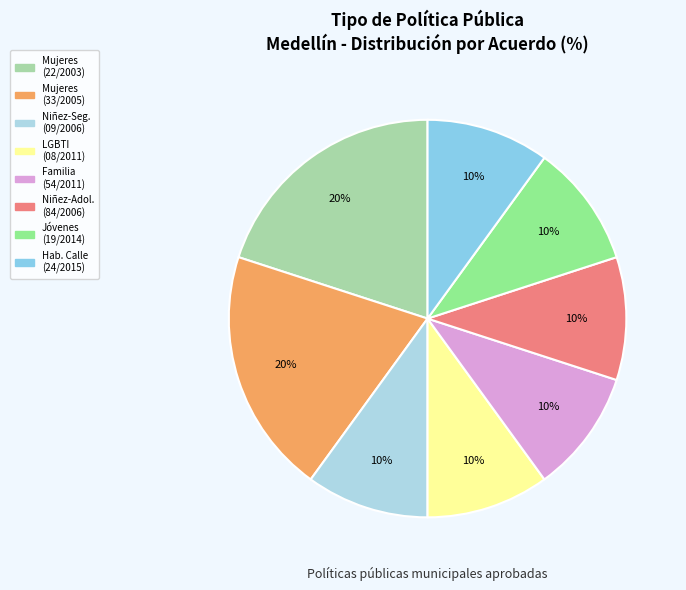

Is it true that Familia (54/2011) is 10% of the pie?

True